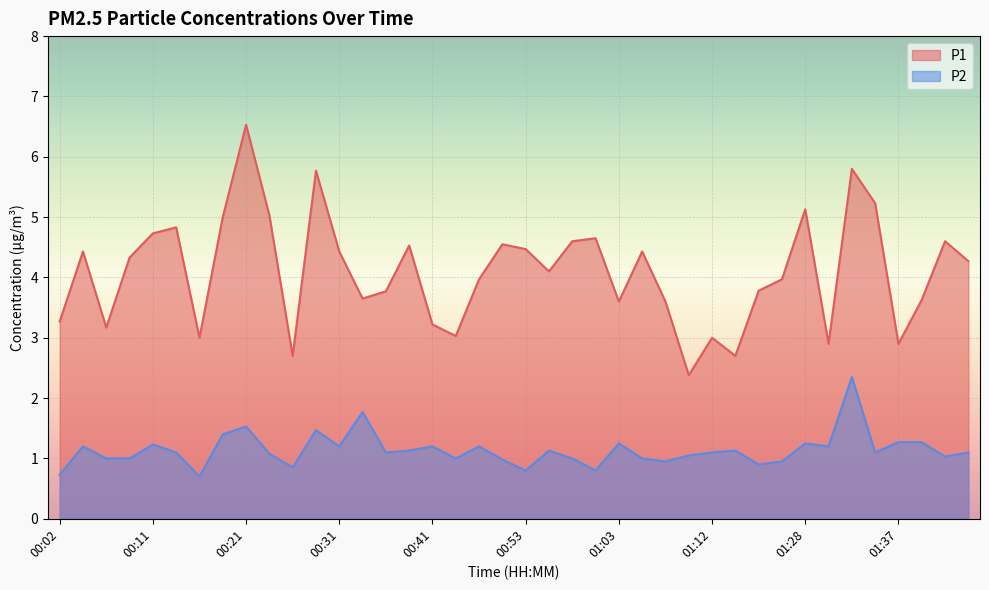

Reading left to right, list all the values displayed in this chart.

P1: 00:02=3.3	00:04=4.4	00:07=3.2	00:09=4.3	00:11=4.7	00:14=4.8	00:16=3.0	00:19=5.0	00:21=6.5	00:24=5.0	00:26=2.7	00:28=5.8	00:31=4.4	00:33=3.6	00:36=3.8	00:38=4.5	00:41=3.2	00:43=3.0	00:45=4.0	00:50=4.5	00:53=4.5	00:55=4.1	00:58=4.6	01:00=4.7	01:03=3.6	01:05=4.4	01:08=3.6	01:10=2.4	01:12=3.0	01:15=2.7	01:17=3.8	01:25=4.0	01:28=5.1	01:30=2.9	01:32=5.8	01:35=5.2	01:37=2.9	01:40=3.6	01:42=4.6	01:45=4.3
P2: 00:02=0.7	00:04=1.2	00:07=1.0	00:09=1.0	00:11=1.2	00:14=1.1	00:16=0.7	00:19=1.4	00:21=1.5	00:24=1.1	00:26=0.8	00:28=1.5	00:31=1.2	00:33=1.8	00:36=1.1	00:38=1.1	00:41=1.2	00:43=1.0	00:45=1.2	00:50=1.0	00:53=0.8	00:55=1.1	00:58=1.0	01:00=0.8	01:03=1.2	01:05=1.0	01:08=0.9	01:10=1.1	01:12=1.1	01:15=1.1	01:17=0.9	01:25=0.9	01:28=1.2	01:30=1.2	01:32=2.4	01:35=1.1	01:37=1.3	01:40=1.3	01:42=1.0	01:45=1.1